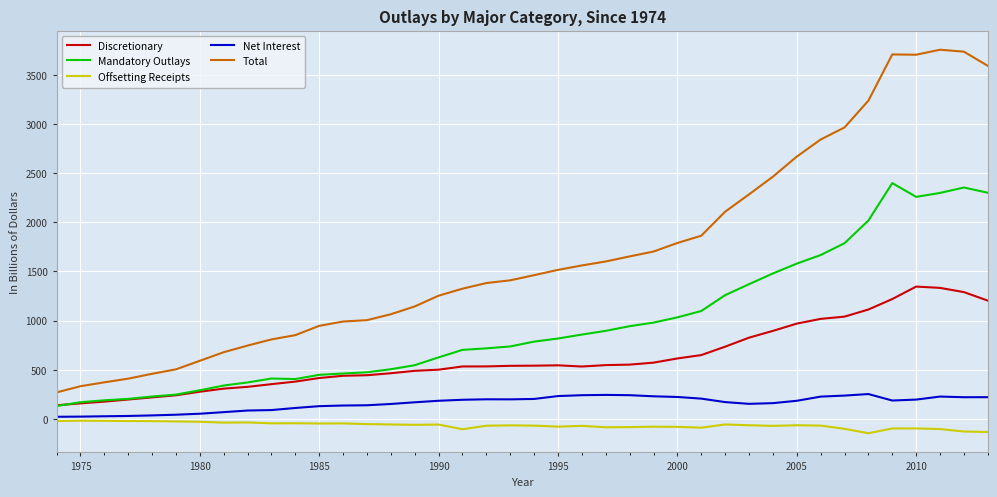

True or false: Total and Offsetting Receipts intersect in this chart.

False